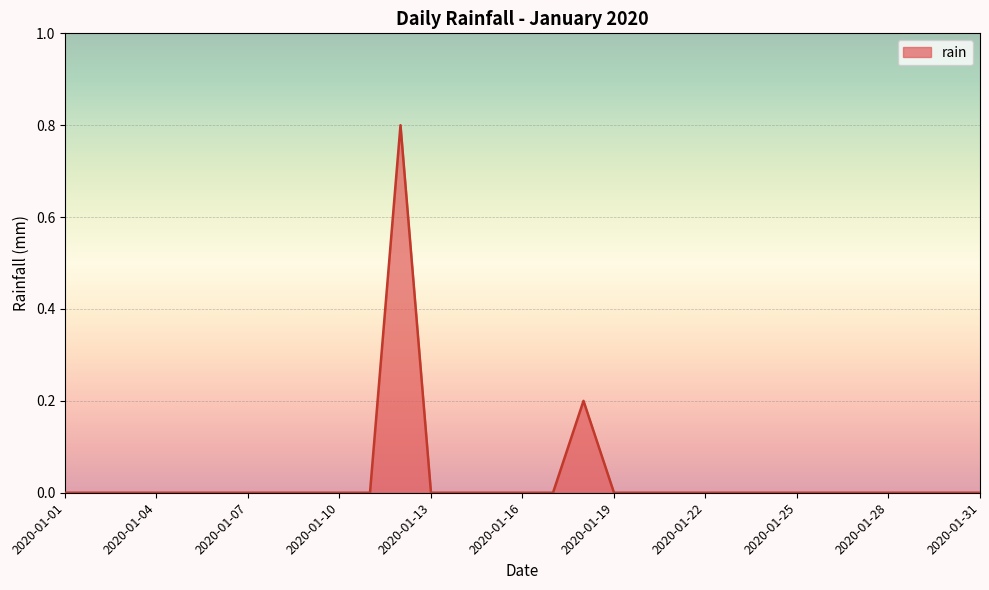

What is the greatest value displayed?

0.8